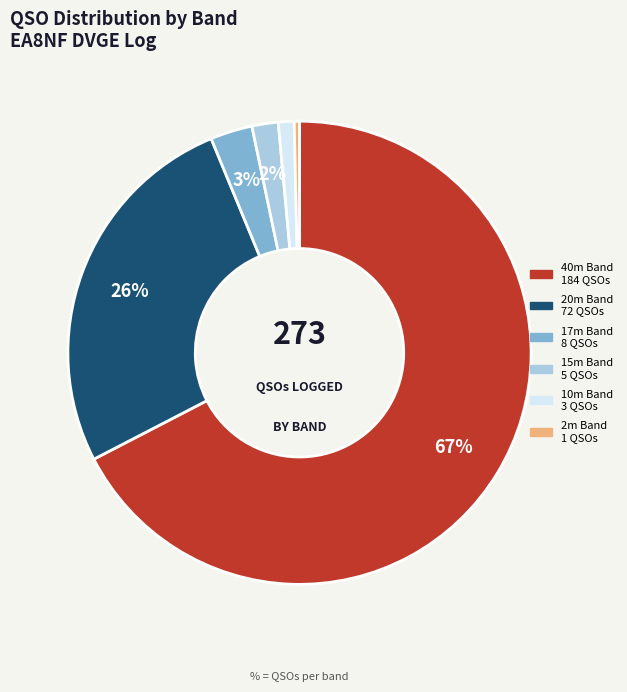

To the nearest percent, what is the average slice percentage?

17%